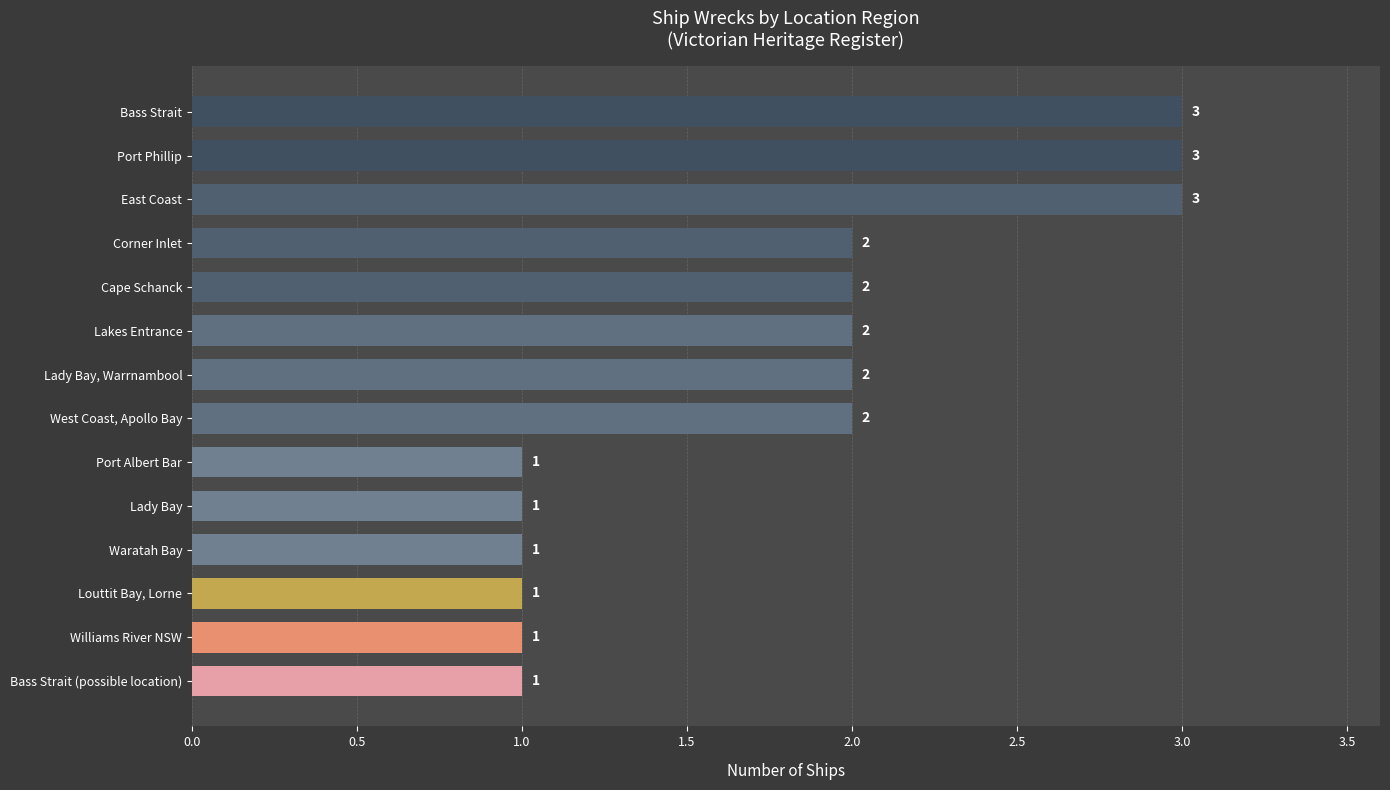

The value at Williams River NSW is 1. True or false?

True